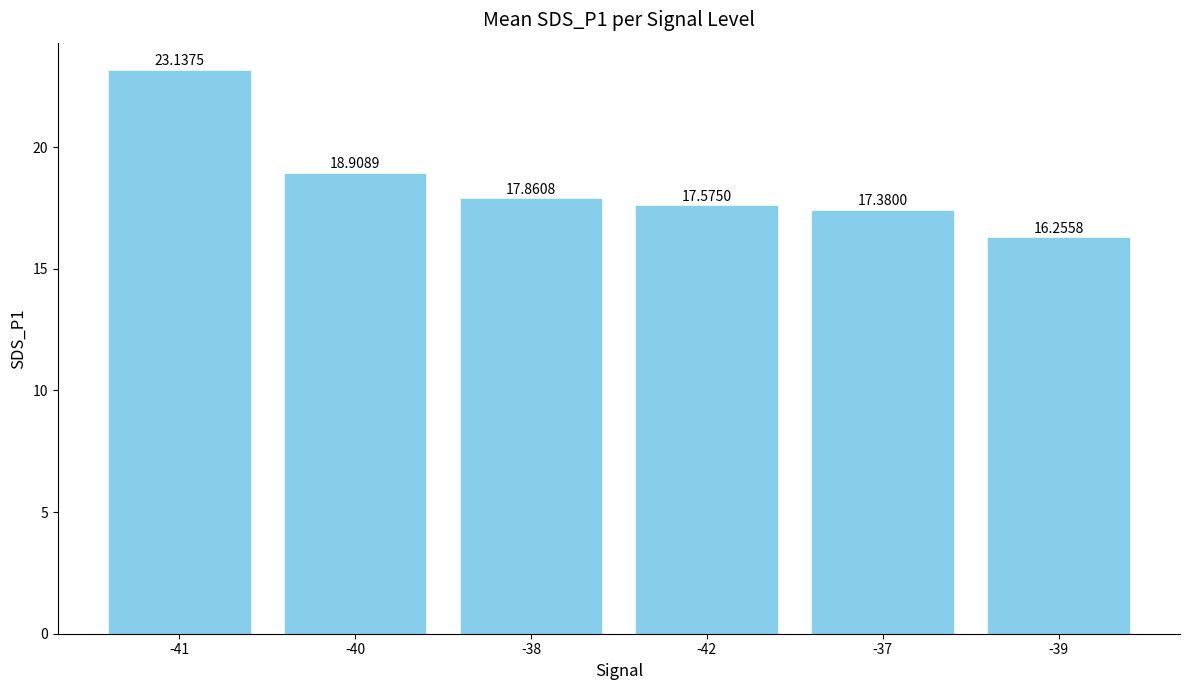

Which label corresponds to the largest value in the chart?

-41